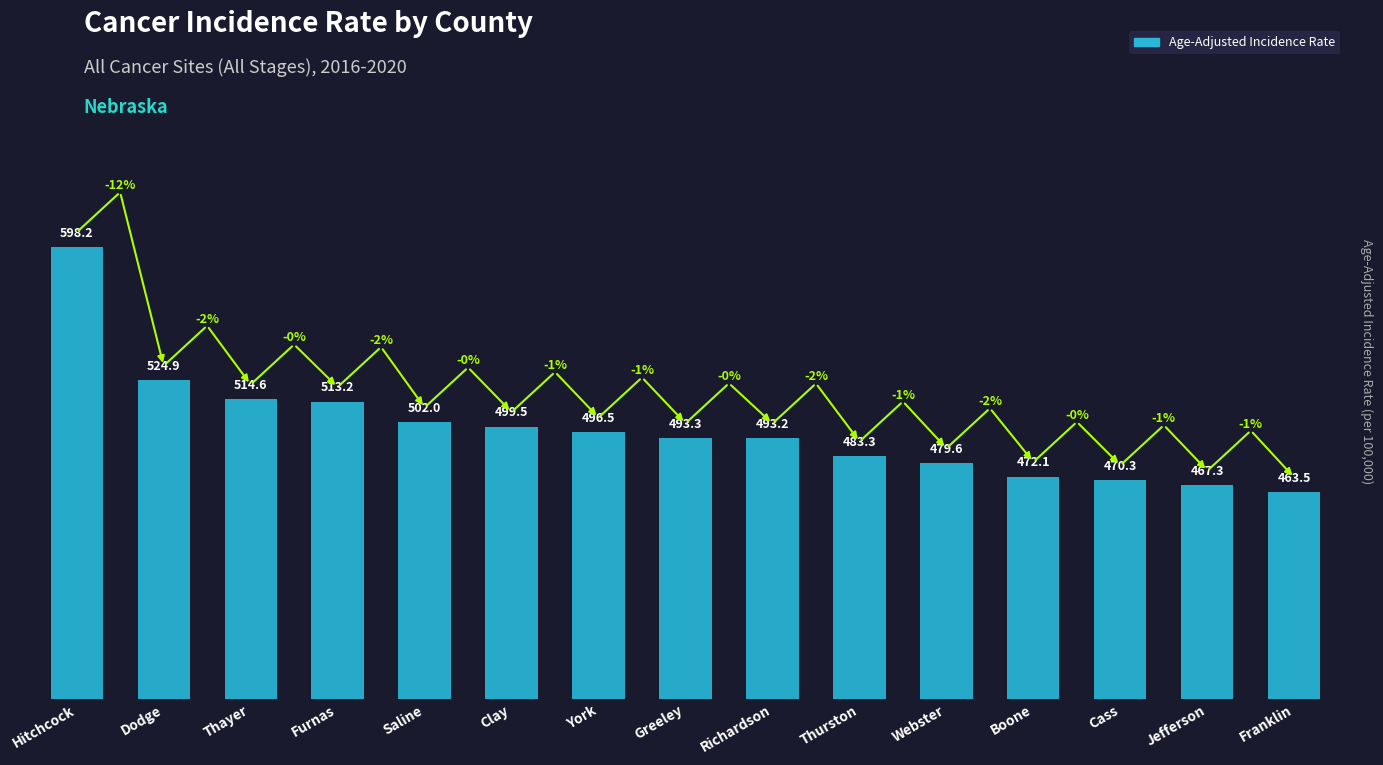

Are the bars grouped side by side (vs. stacked)?

No